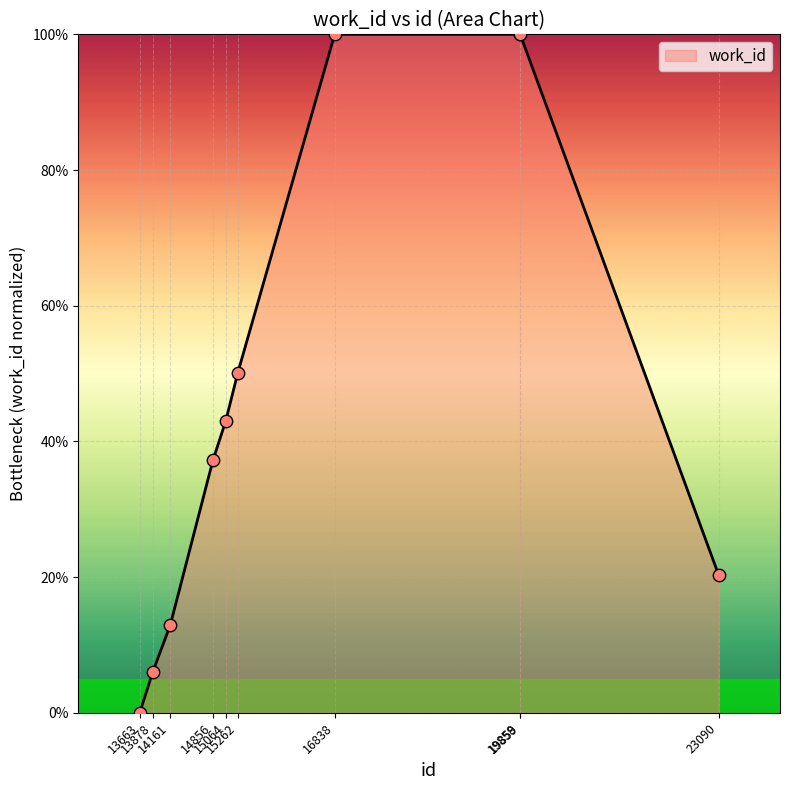

What is the change in value from 13663 to 15064?

+43.0